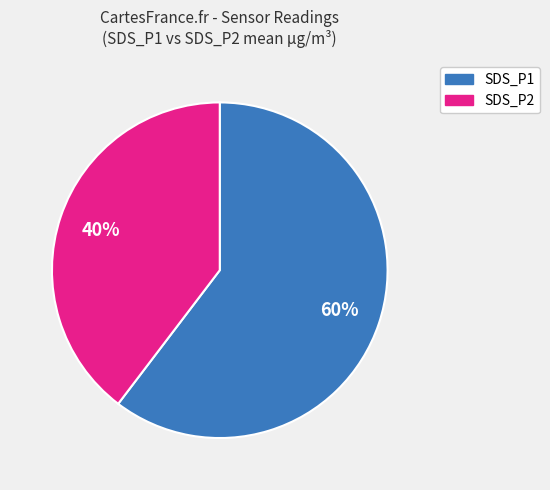

To the nearest percent, what is the combined percentage of SDS_P2 and SDS_P1?

100%